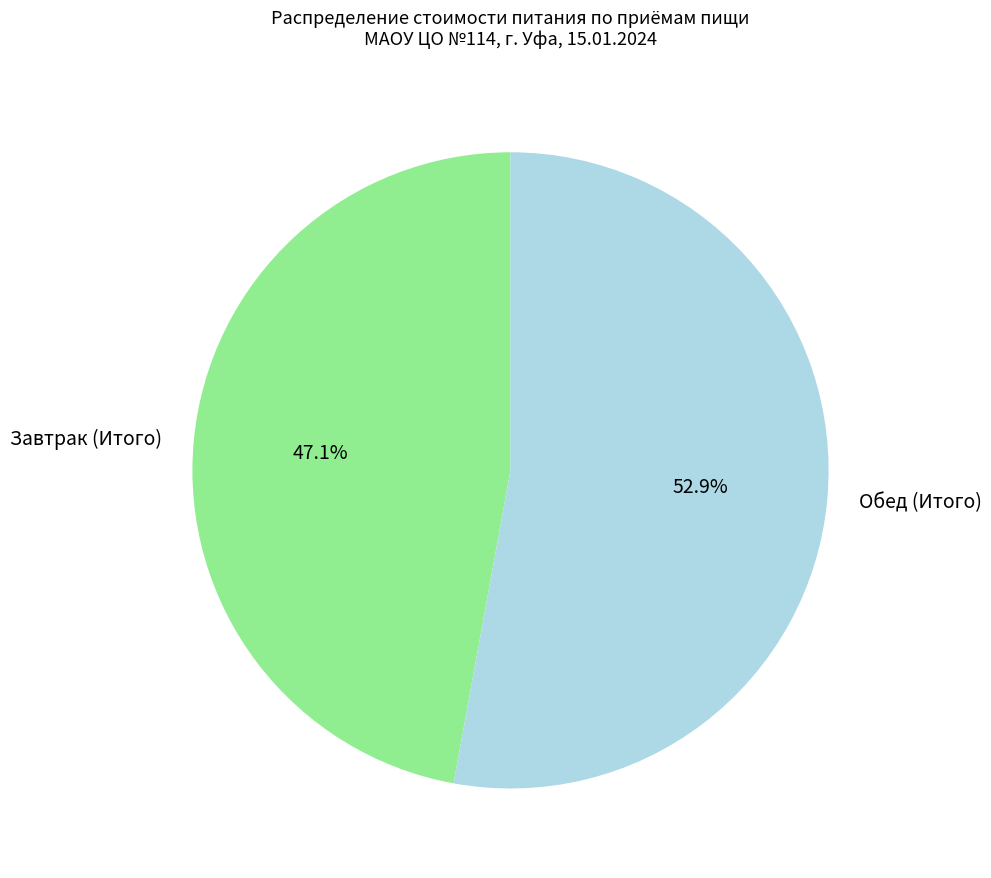

Between Завтрак (Итого) and Обед (Итого), which is larger?

Обед (Итого)